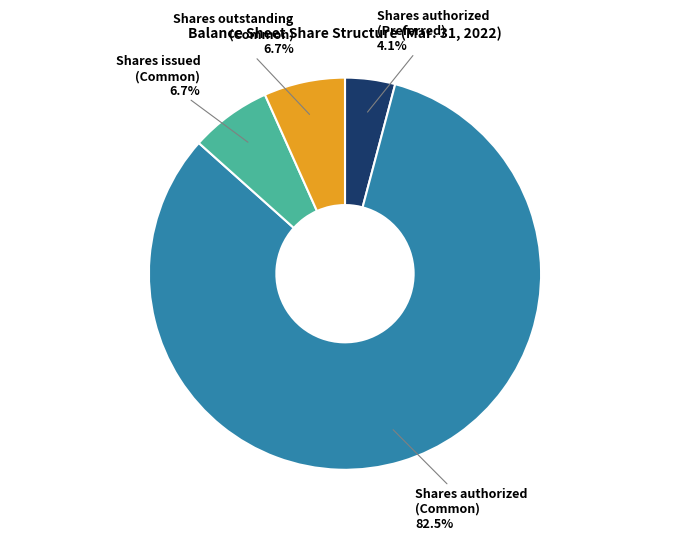

How much of the chart is everything except Shares authorized (Preferred)?

95.9%